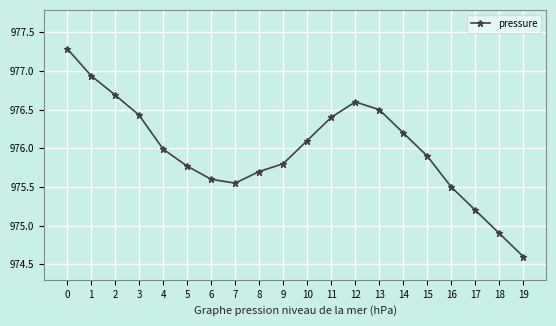

How many interior local peaks (higher than both neighbors) does the data have?

1